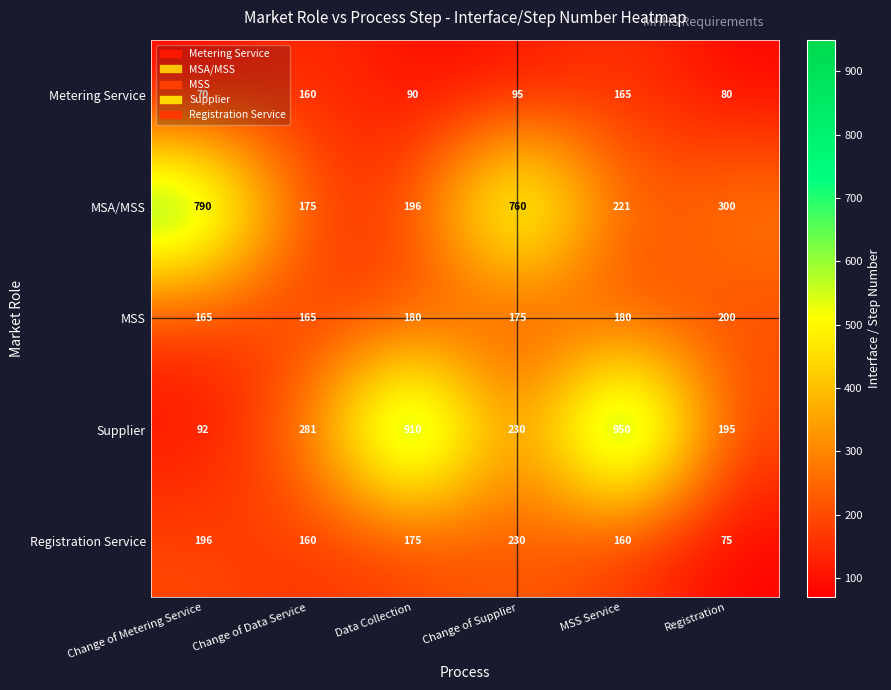

Which series has the widest spread of values?

Supplier